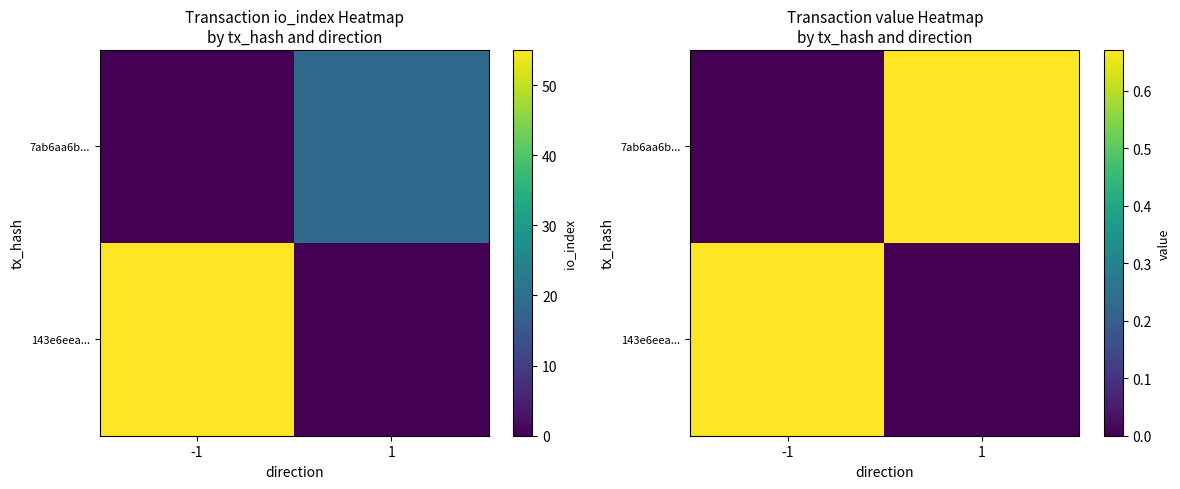

What is the greatest value displayed?

0.7